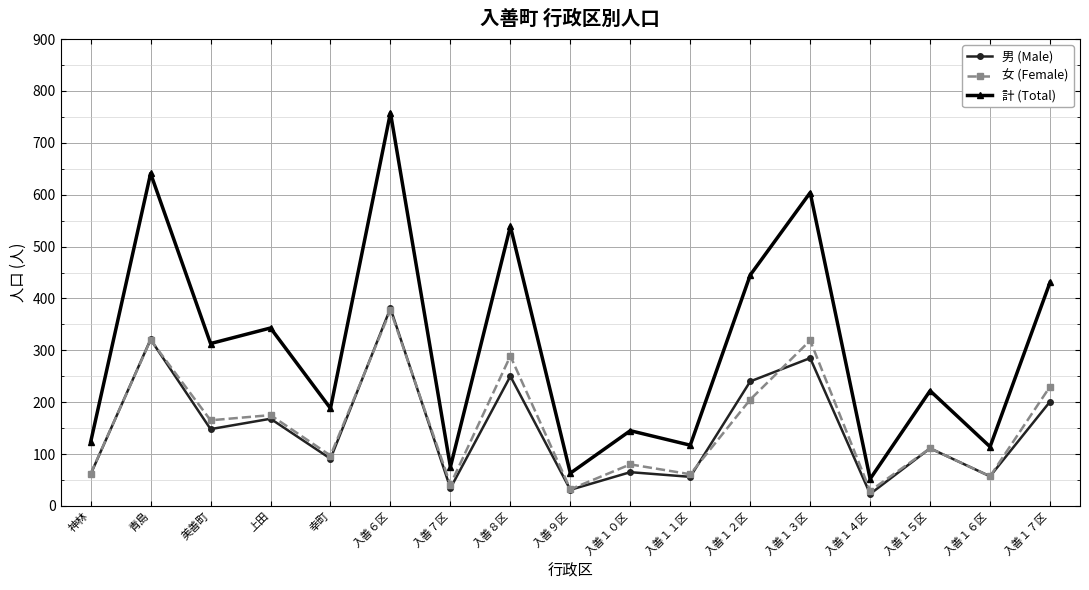

How many lines are shown in the chart?

3